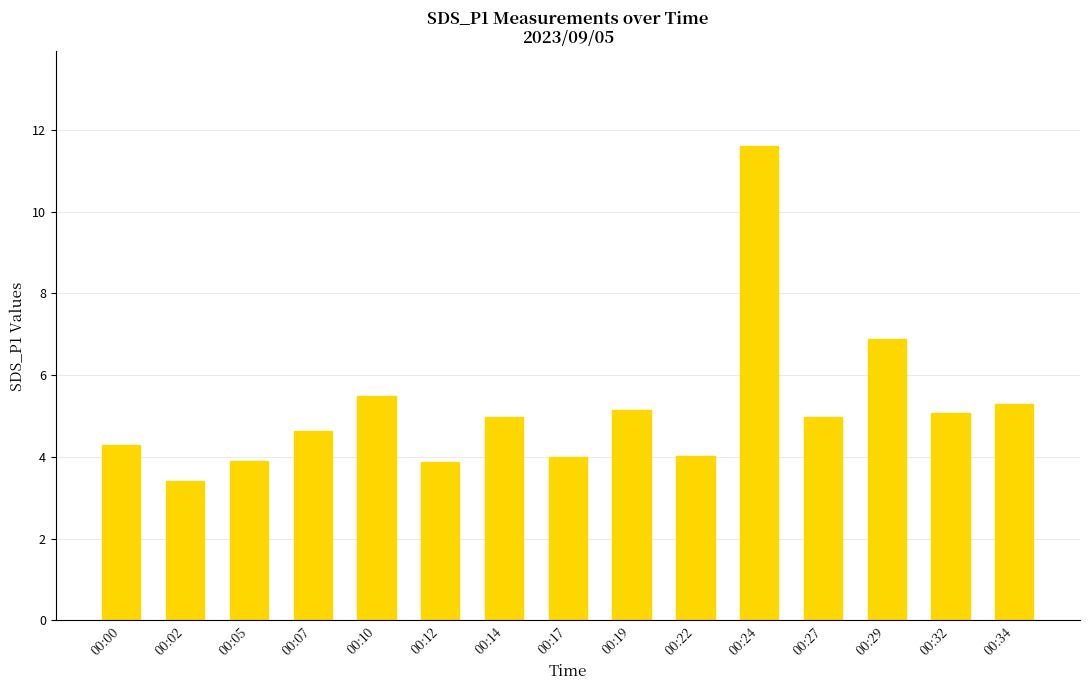

What is the sum of all values?

77.6